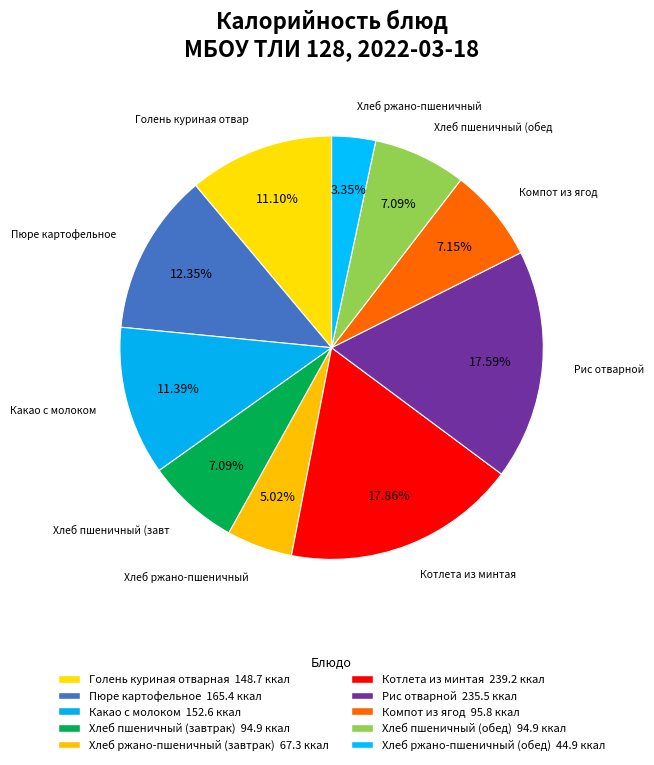

To the nearest percent, what is the difference between the Хлеб пшеничный (завтрак) and Котлета из минтая slice percentages?

11%